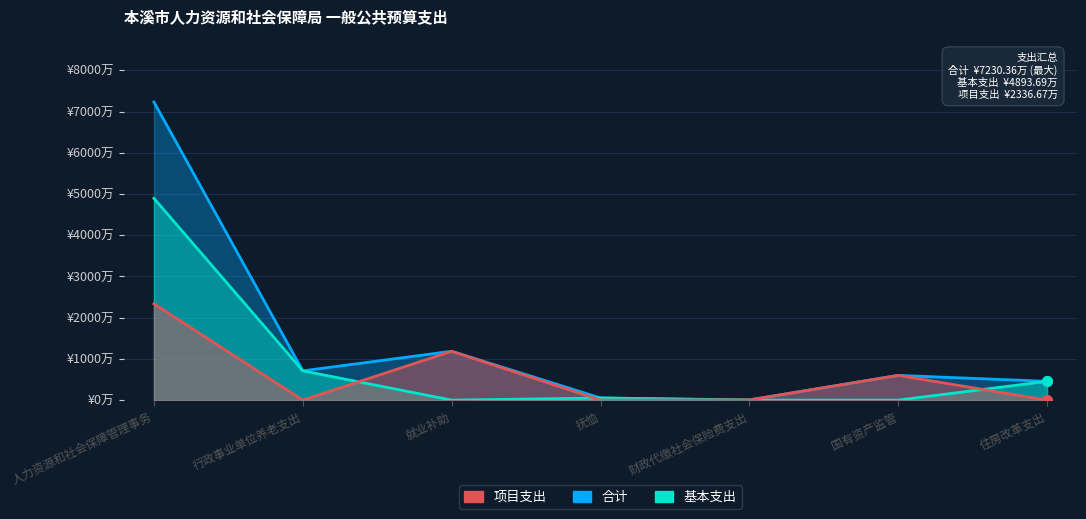

True or false: 合计 and 基本支出 cross at least once.

False